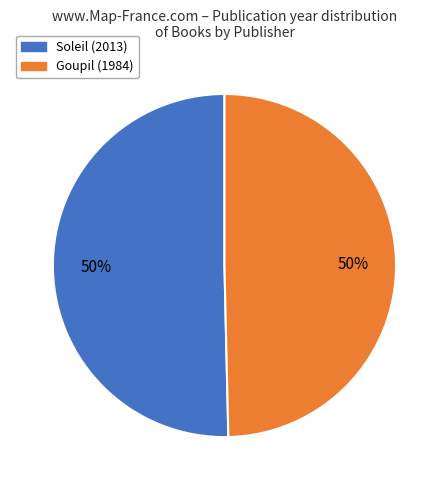

To the nearest percent, what is the average slice percentage?

50%